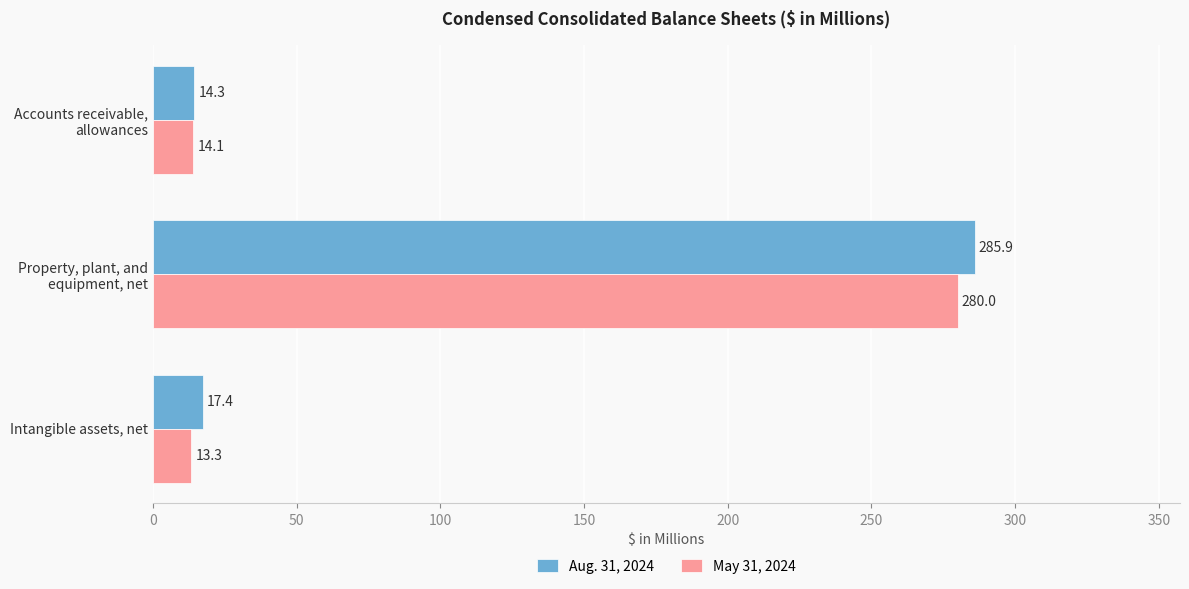

Rank the series by their average value, from highest to lowest.

Aug. 31, 2024, May 31, 2024